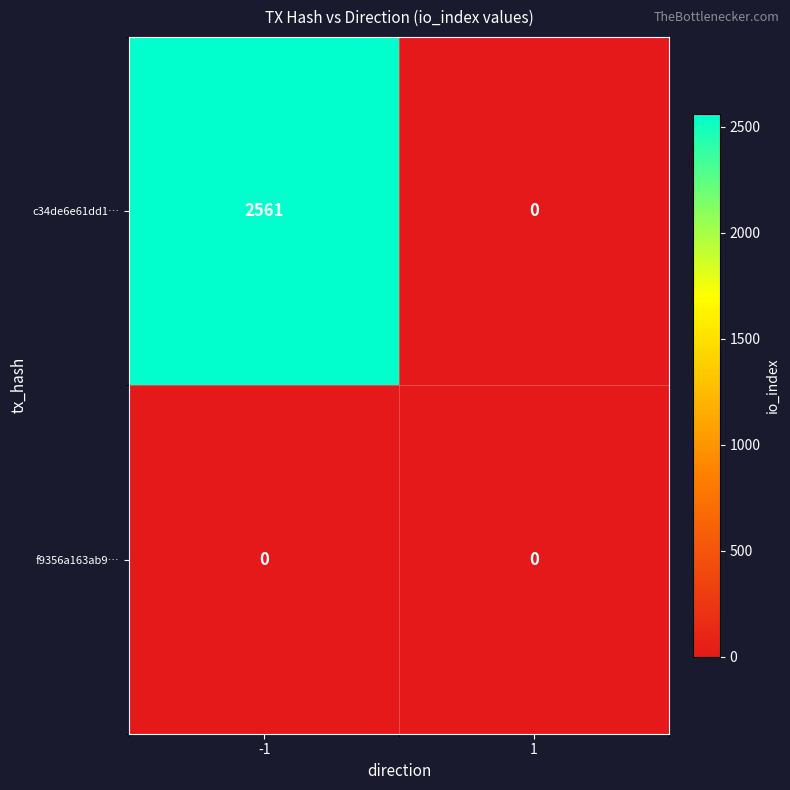

What is the total value across all series at -1?

2561